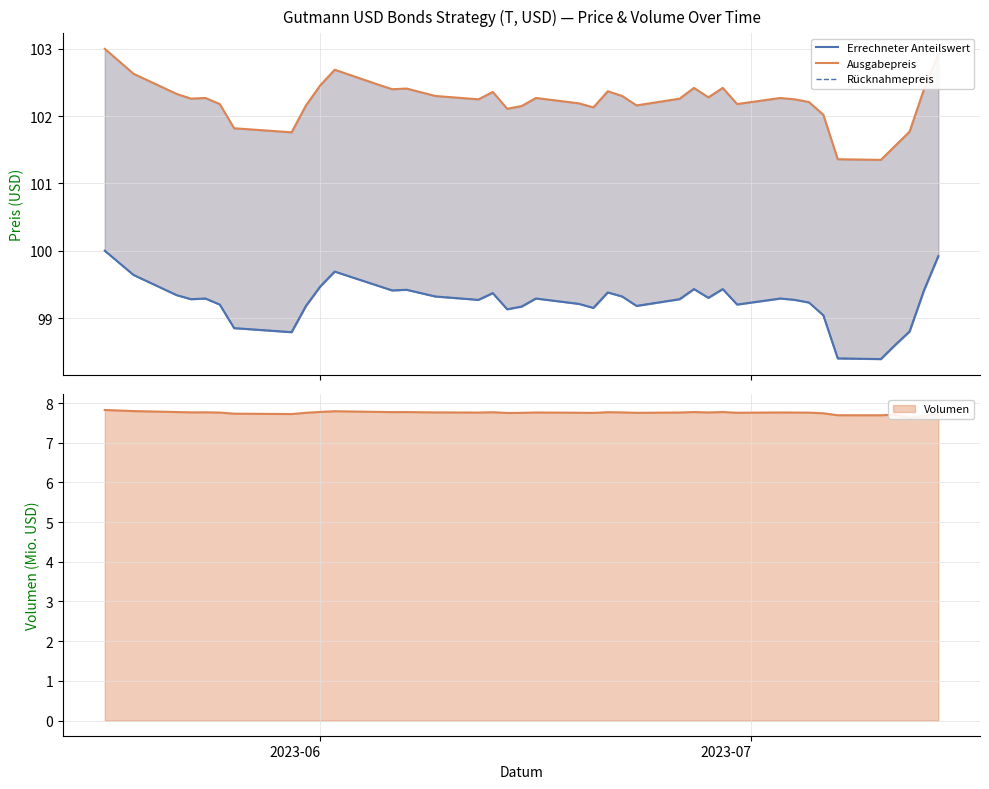

What is the difference between the maximum and minimum values in the Errechneter Anteilswert series?

1.6